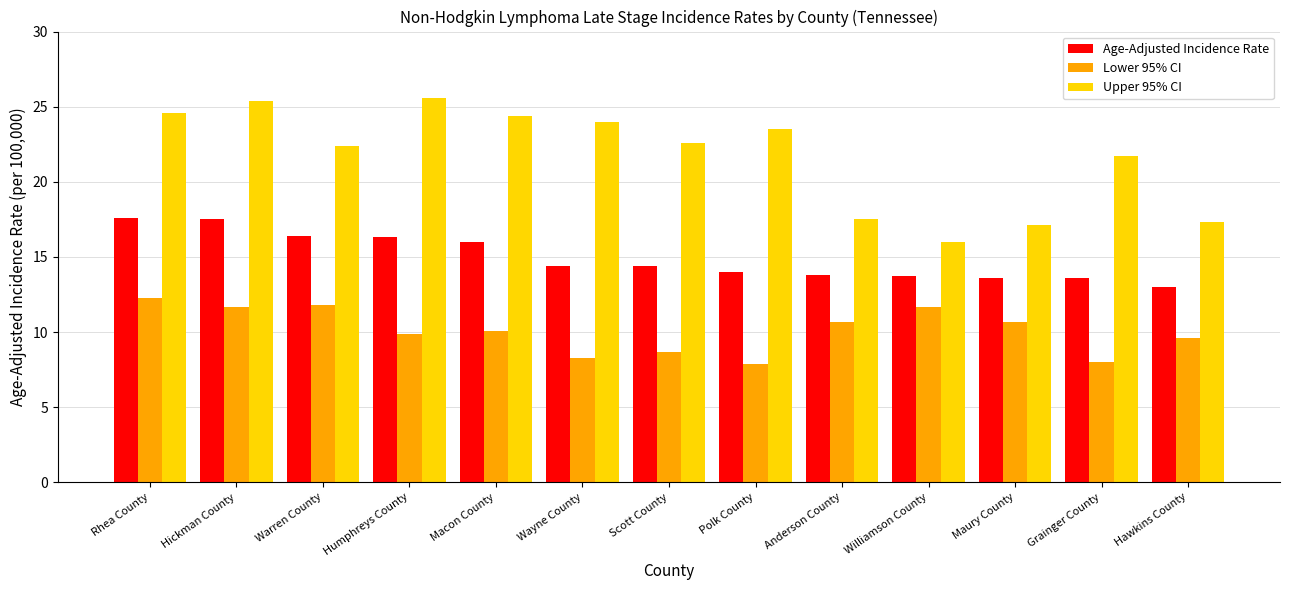

At which label is Lower 95% CI closest to 10?

Humphreys County